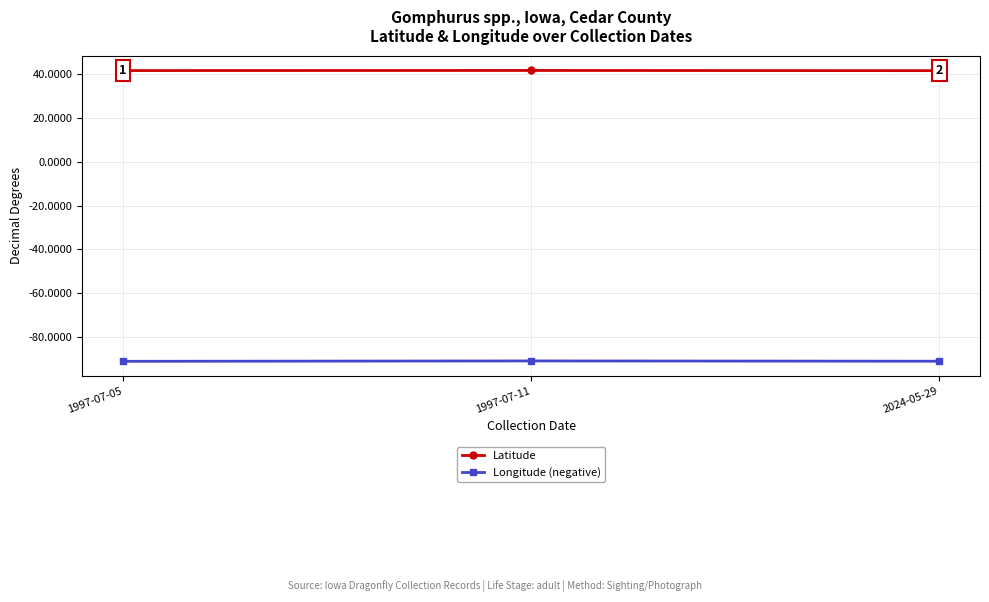

List the series in order of their overall mean, highest first.

Latitude, Longitude (negative)